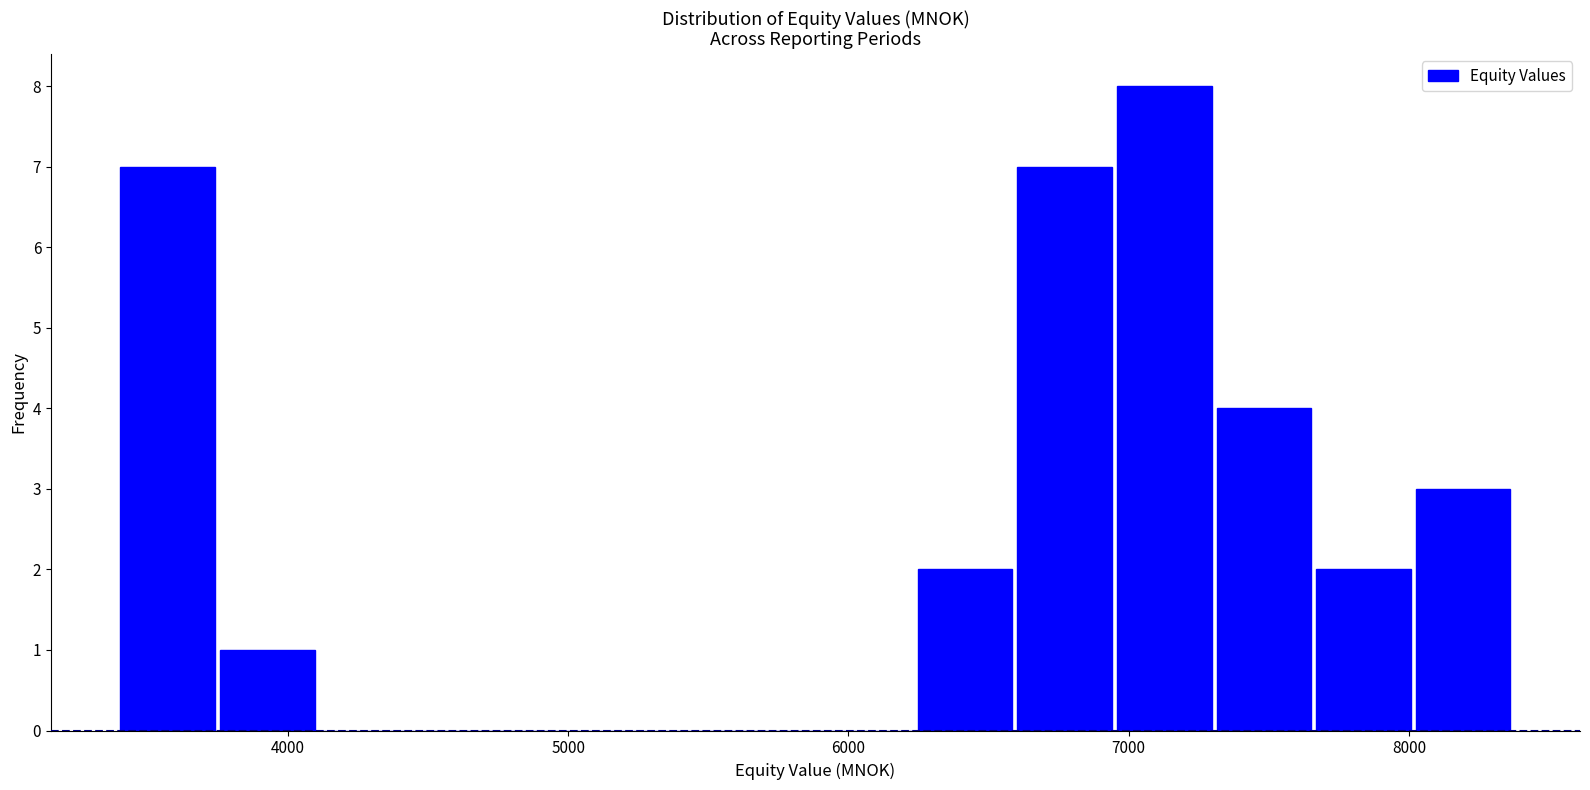

Around what value on the x-axis is the tallest bar? Give the approximate position of its centre, as read against the axis.

7100